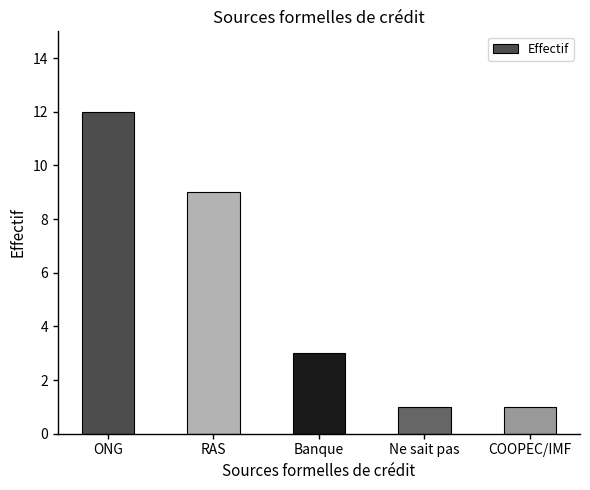

What position from the right is ONG?

5